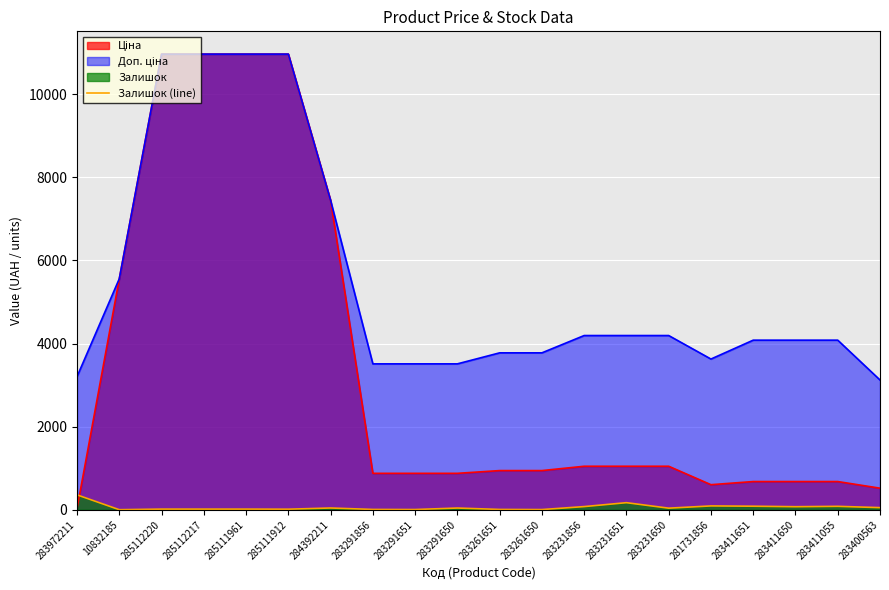

What is the greatest value displayed?

10964.4